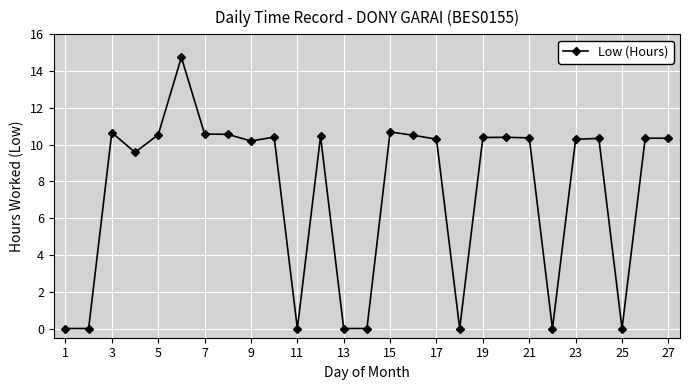

What is the difference between the second highest and minimum values?

10.7